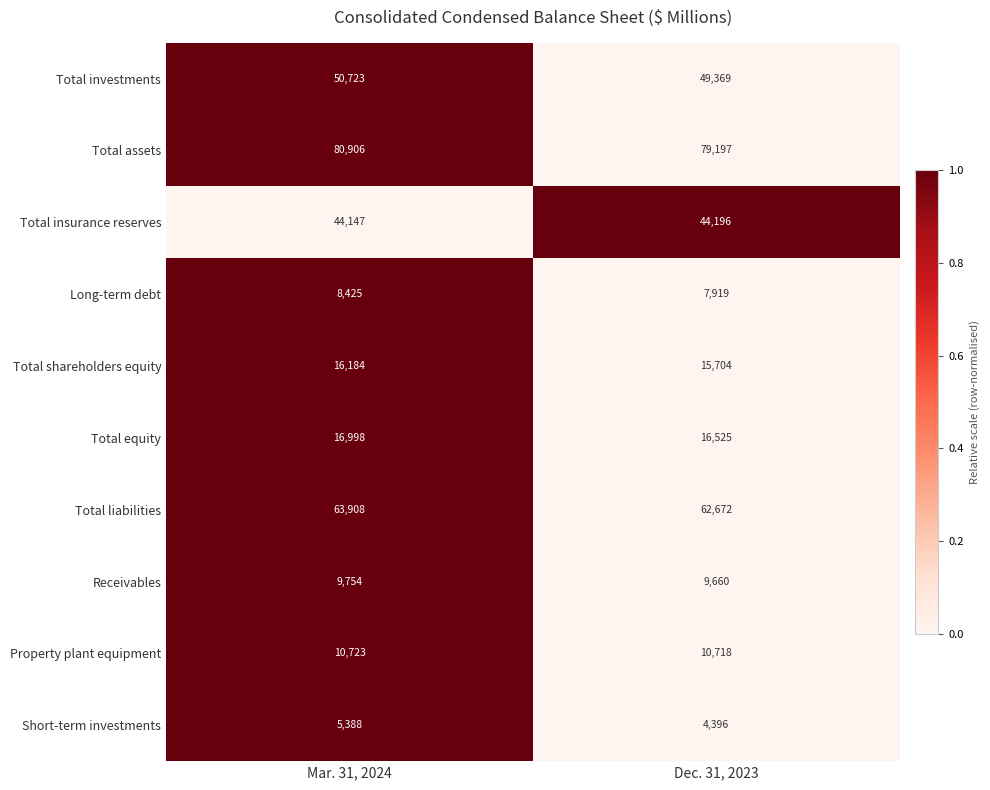

How many data points in Total equity are less than 16998?

1